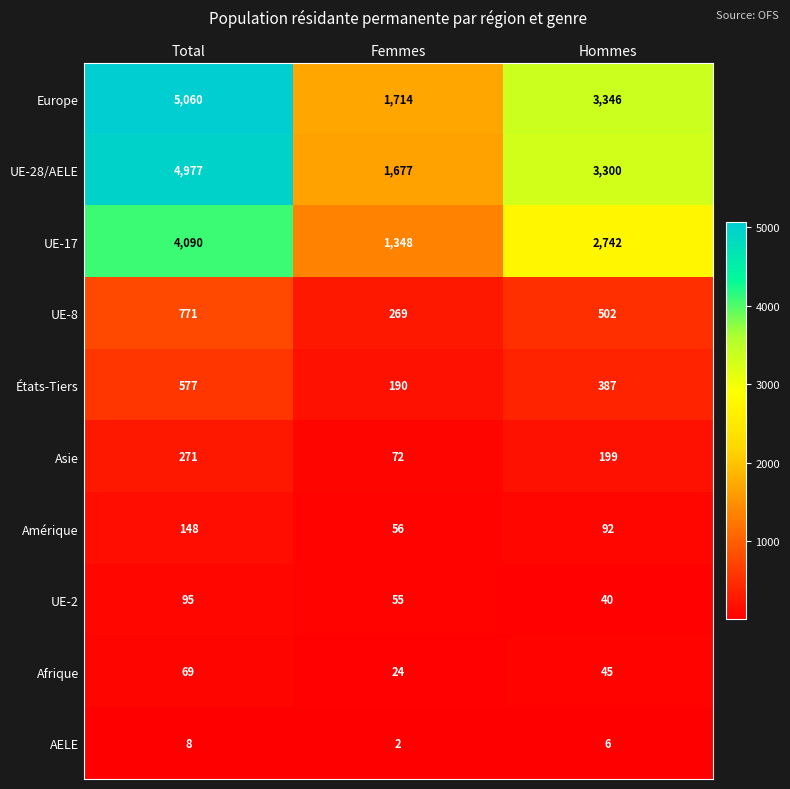

How many AELE values are between 2 and 8?

3